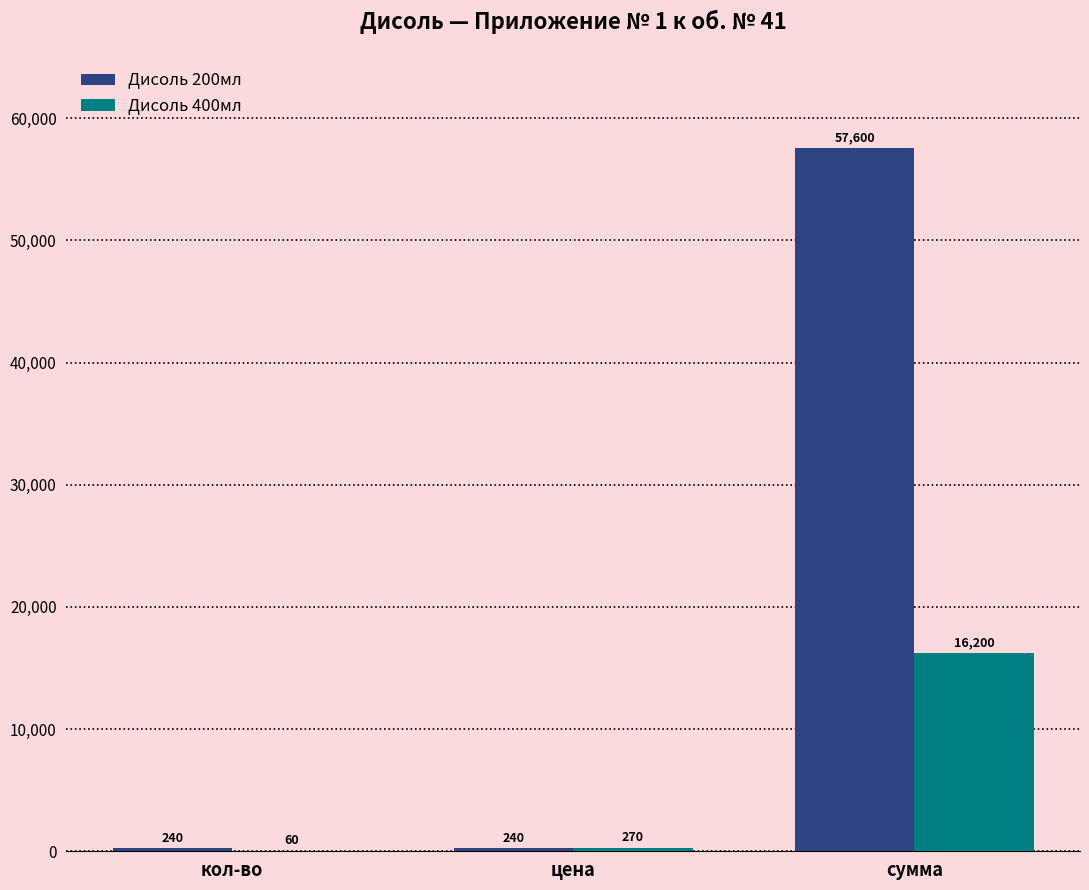

What is the sum of the Дисоль 400мл values at кол-во and цена?

330